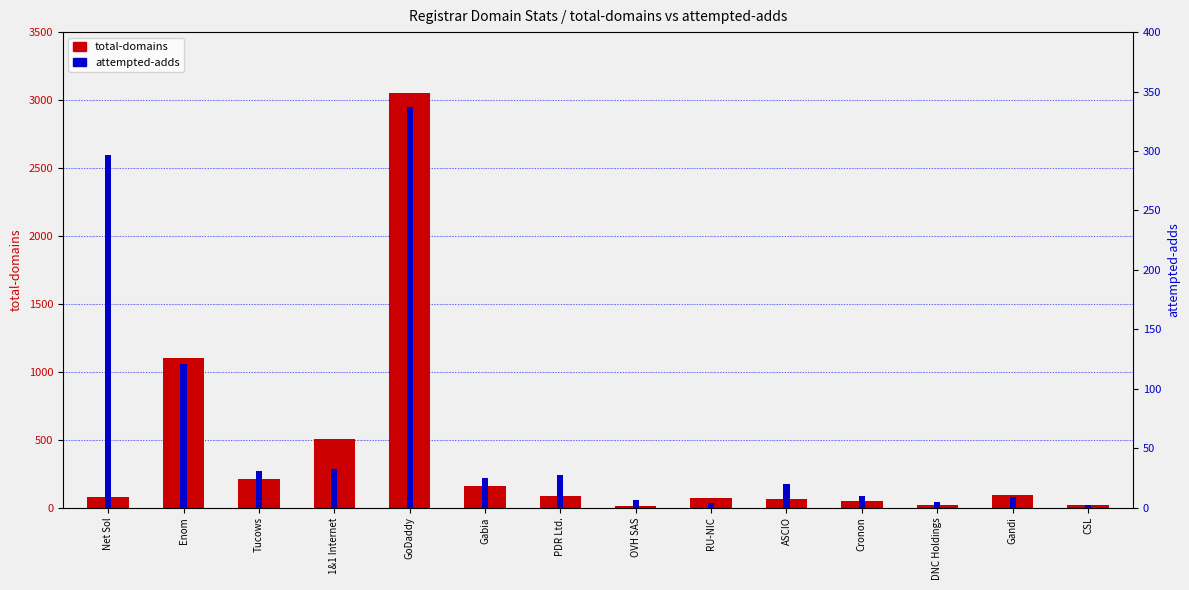

Which category has the highest value across all series?

GoDaddy